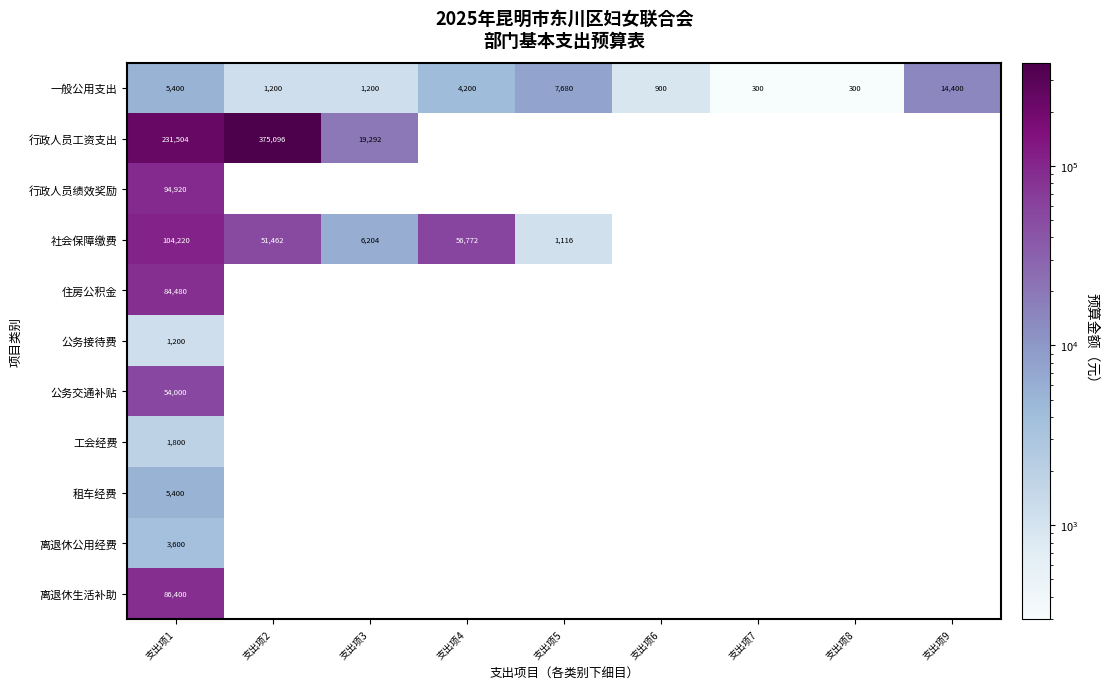

Which has a higher value, 支出项1 or 支出项5?

支出项5